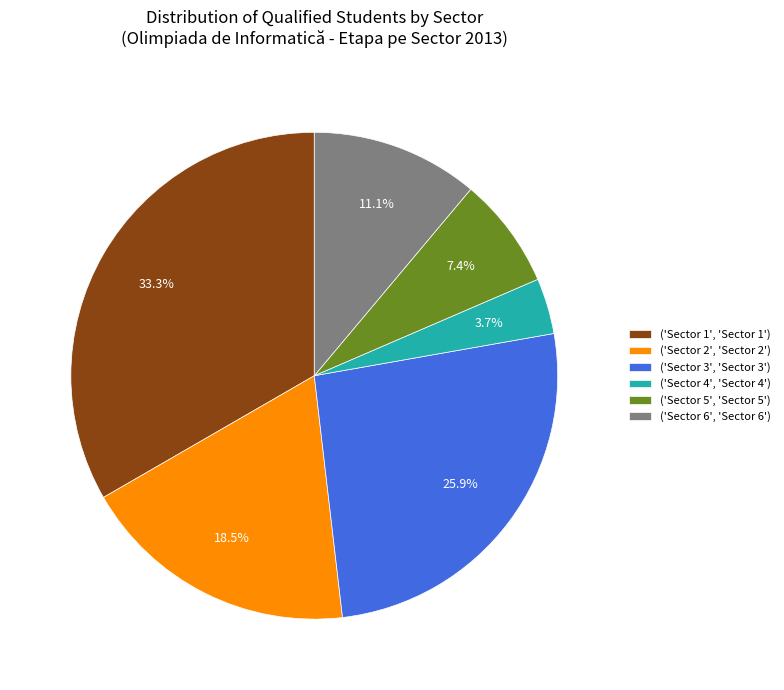

Which has a higher value, ('Sector 6', 'Sector 6') or ('Sector 4', 'Sector 4')?

('Sector 6', 'Sector 6')